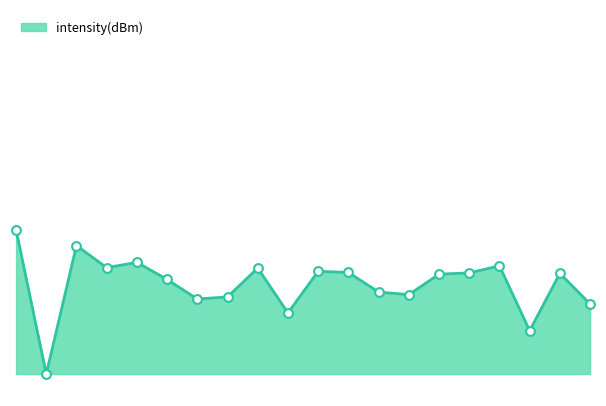

Is this an area chart (filled region under the line)?

Yes